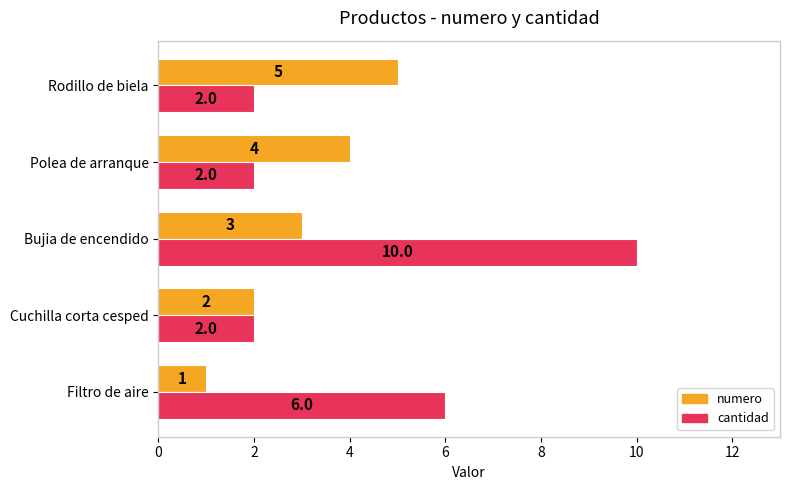

Count the numero values in the range 2 to 4.

3